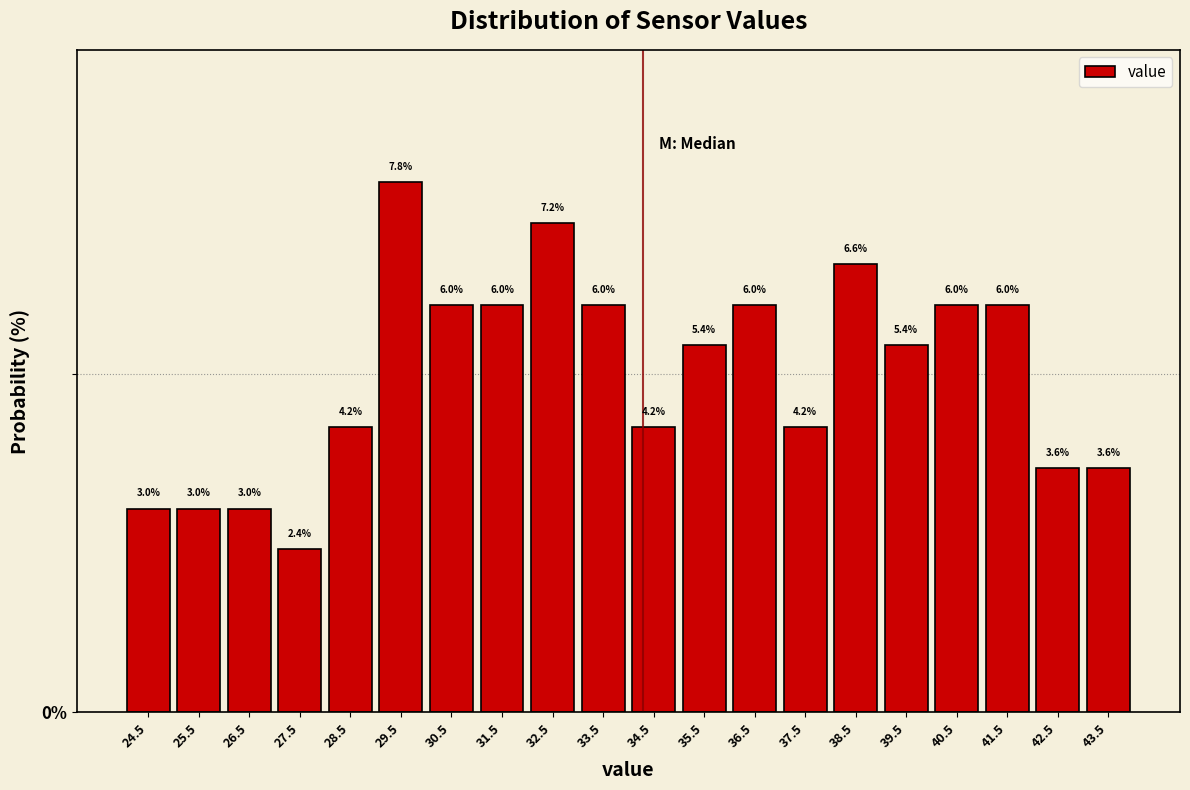

Reading left to right, list every bar in this chart as the range it spans on the x-axis followed by its height.

24 to 25: 3.0
25 to 26: 3.0
26 to 27: 3.0
27 to 28: 2.4
28 to 29: 4.2
29 to 30: 7.8
30 to 31: 6.0
31 to 32: 6.0
32 to 33: 7.2
33 to 34: 6.0
34 to 35: 4.2
35 to 36: 5.4
36 to 37: 6.0
37 to 38: 4.2
38 to 39: 6.6
39 to 40: 5.4
40 to 41: 6.0
41 to 42: 6.0
42 to 43: 3.6
43 to 44: 3.6